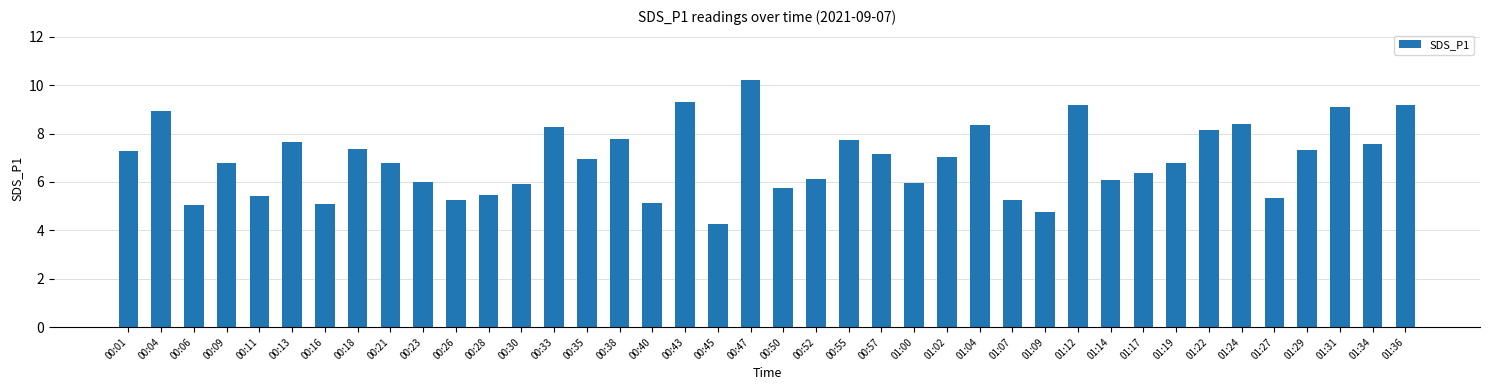

What is the maximum value shown in the chart?

10.2